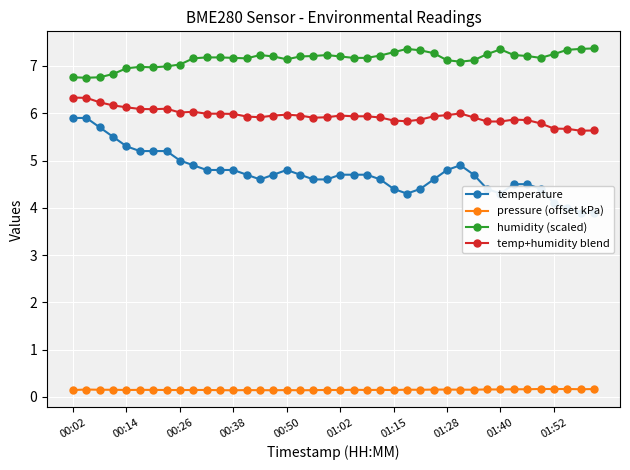

Is it true that pressure (offset kPa) equals 0.1 at 34?

False